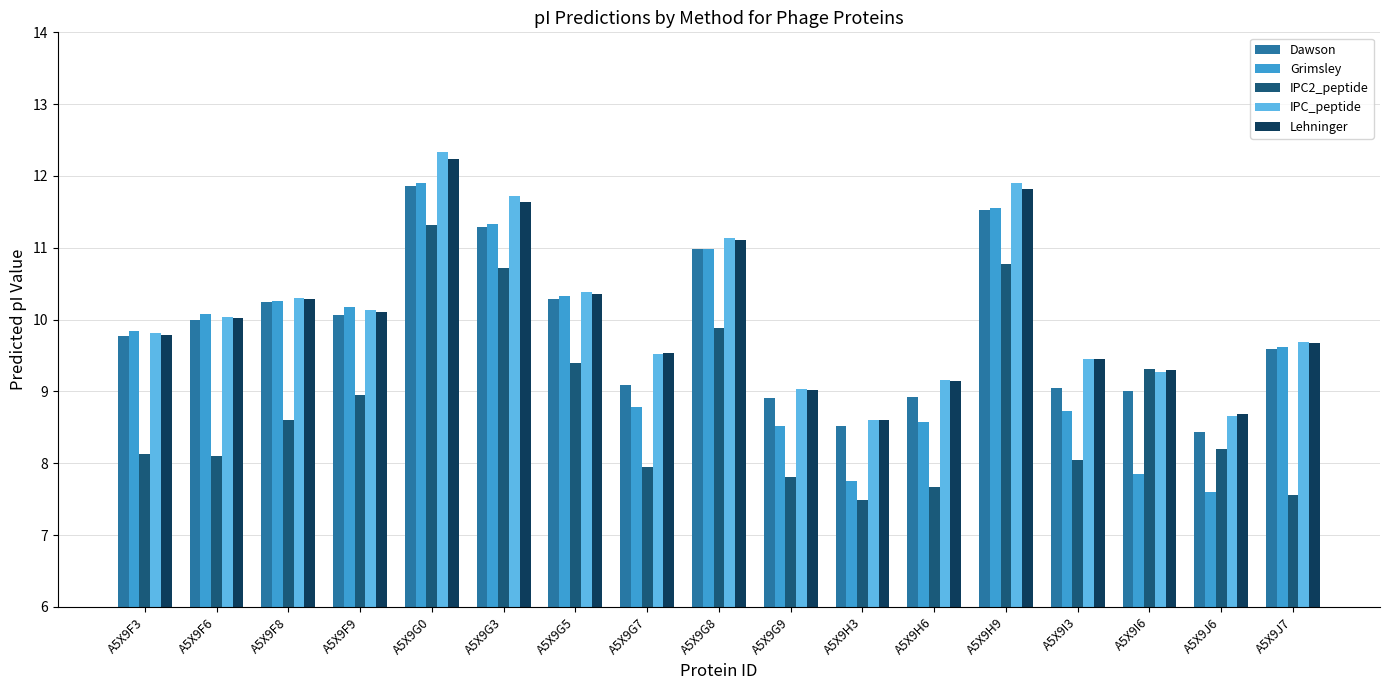

At which category is the sum across all series the highest?

A5X9G0